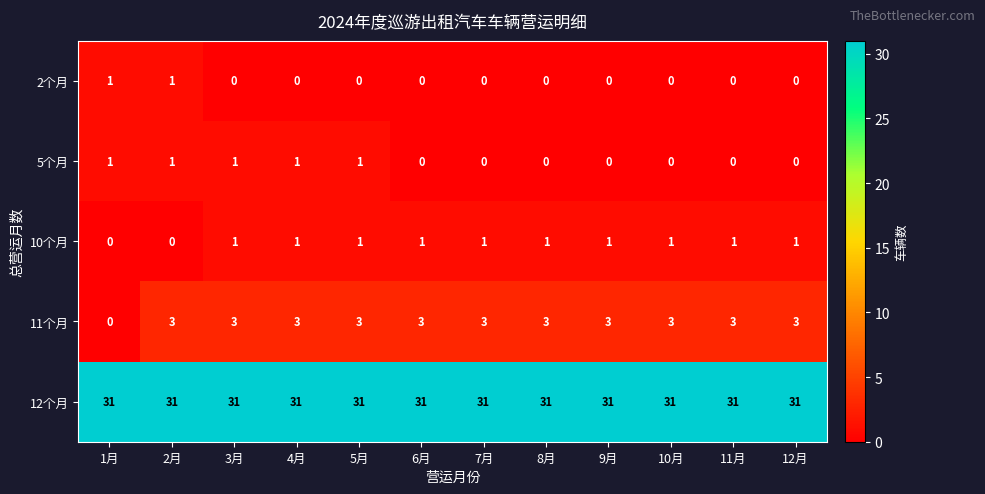

What is the sum of all 5个月 values?

5